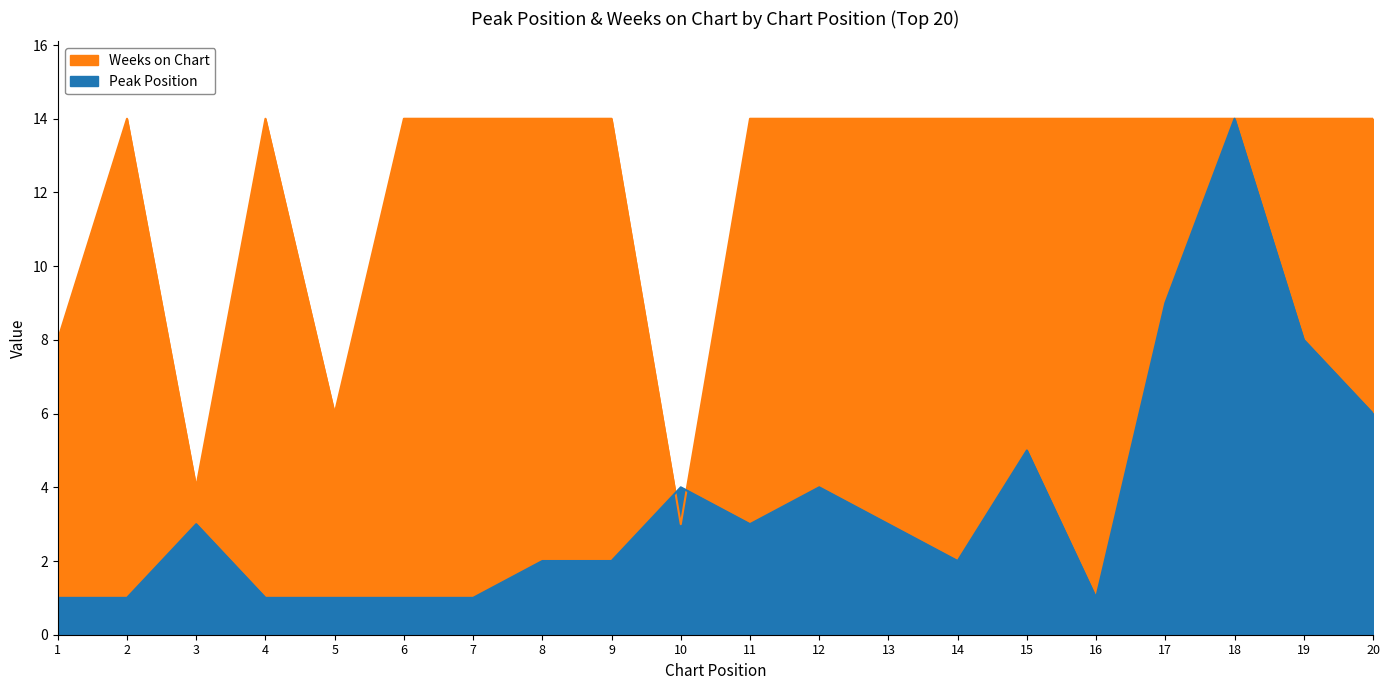

How many interior local valleys does the Peak Position series have?

3